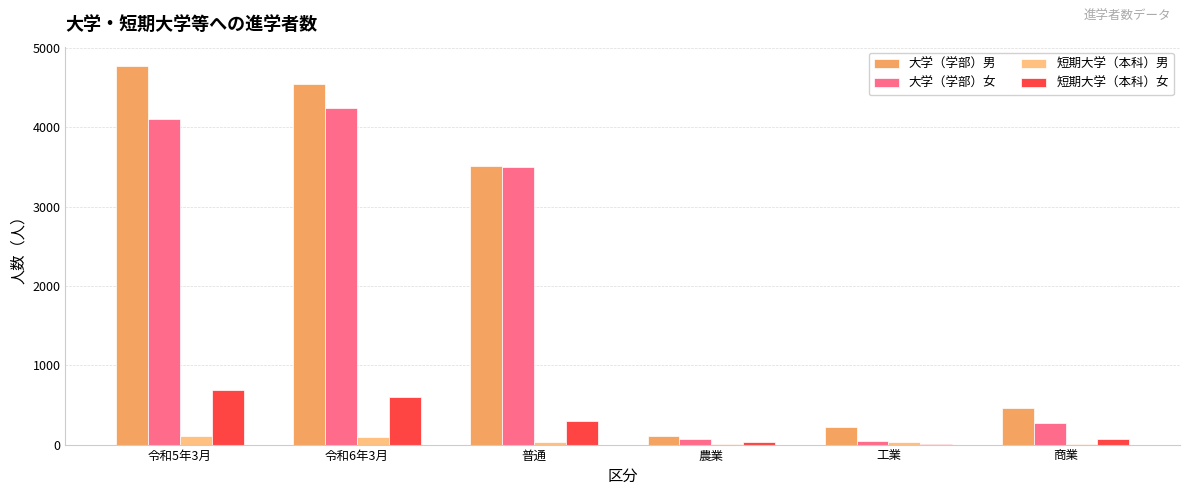

The 短期大学（本科）女 series shows 303 at 普通. True or false?

True